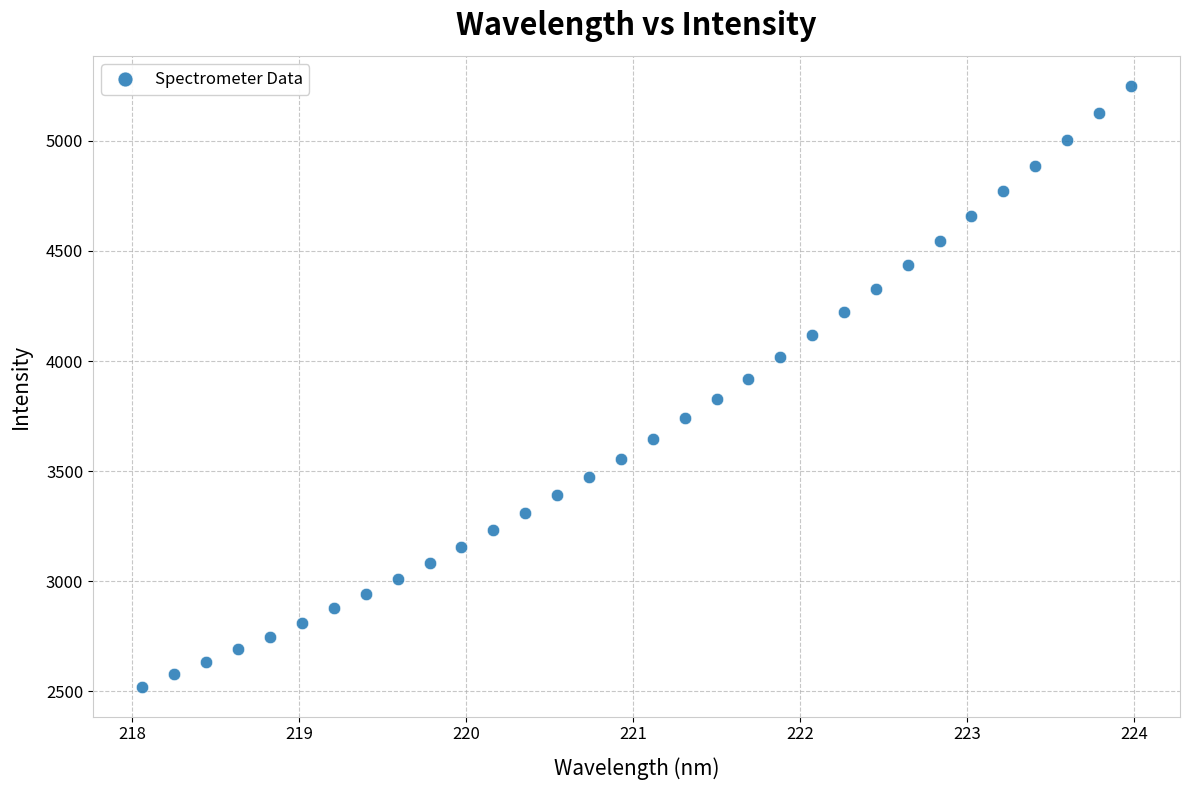

What is the range of Y values (max minus min)?

2729.8